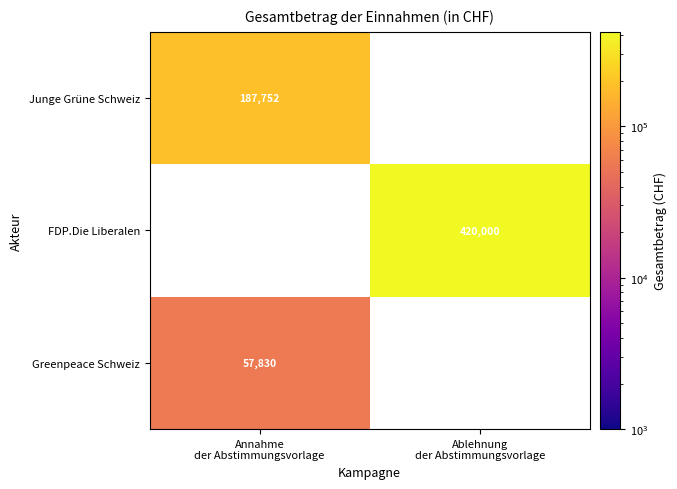

What is the minimum value shown in the chart?

57829.9